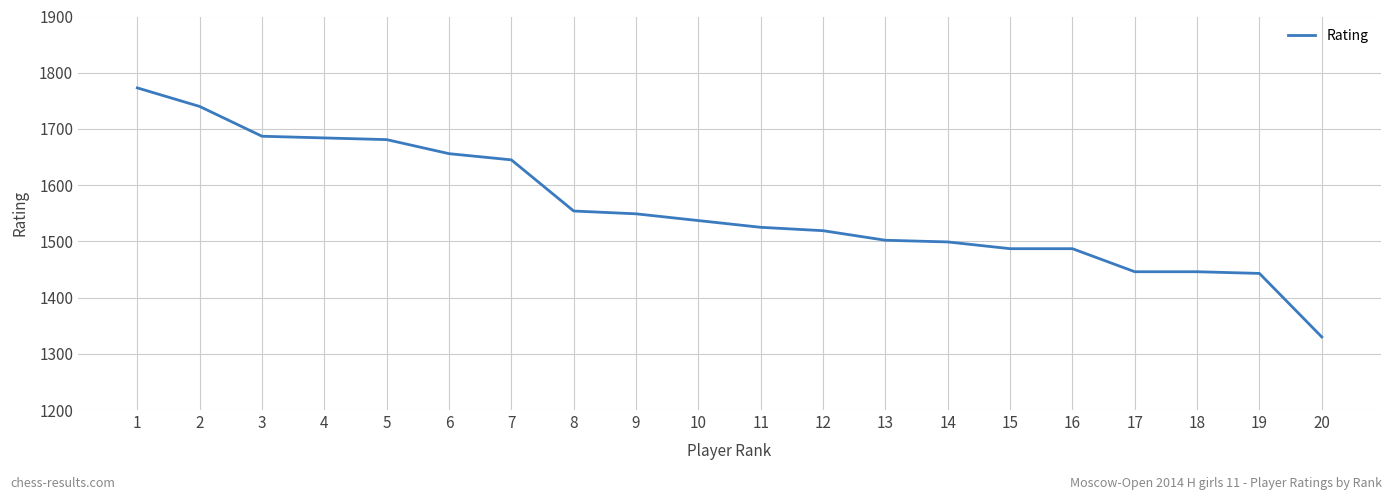

Reading left to right, transcribe all the data shown in this chart.

1=1773	2=1740	3=1687	4=1684	5=1681	6=1656	7=1645	8=1554	9=1549	10=1537	11=1525	12=1519	13=1502	14=1499	15=1487	16=1487	17=1446	18=1446	19=1443	20=1330